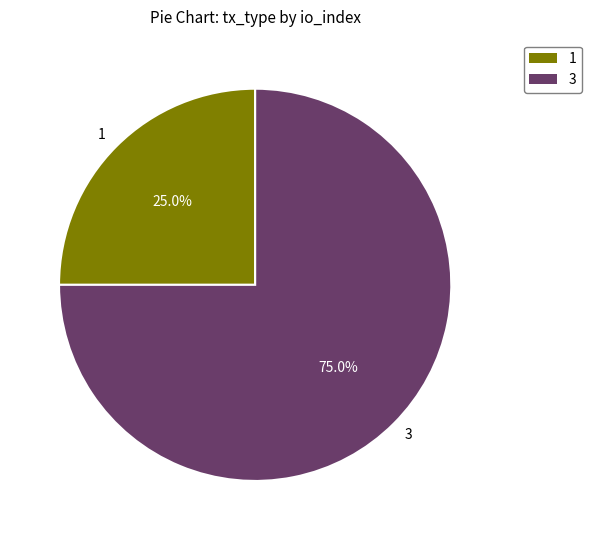

Does 3 represent more than half of the total?

Yes